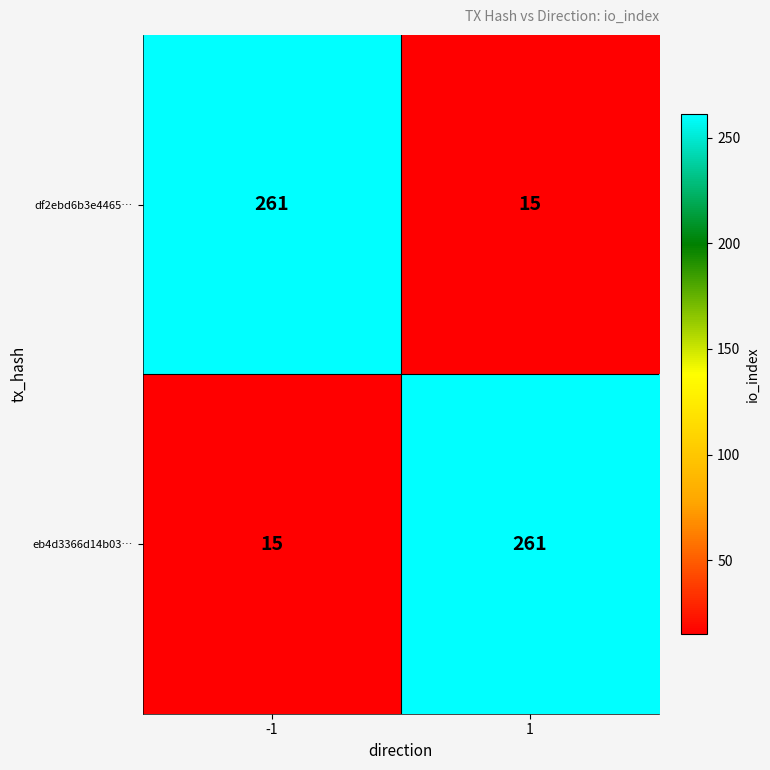

Read the eb4d3366d14b03… value at 1, to the nearest 50.

250